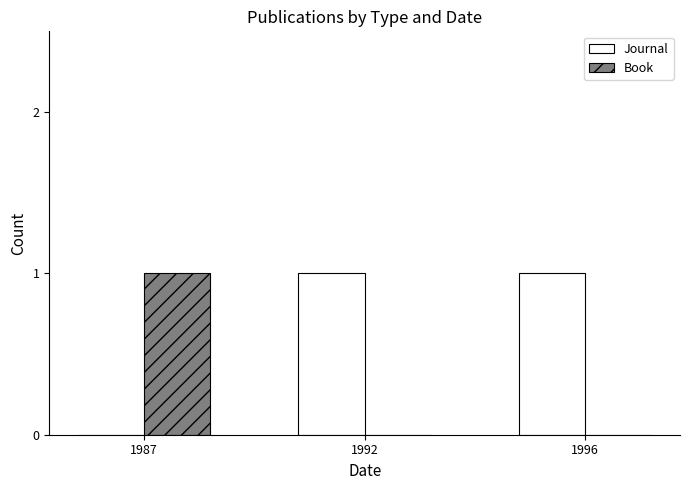

How many data points does each series have?

3